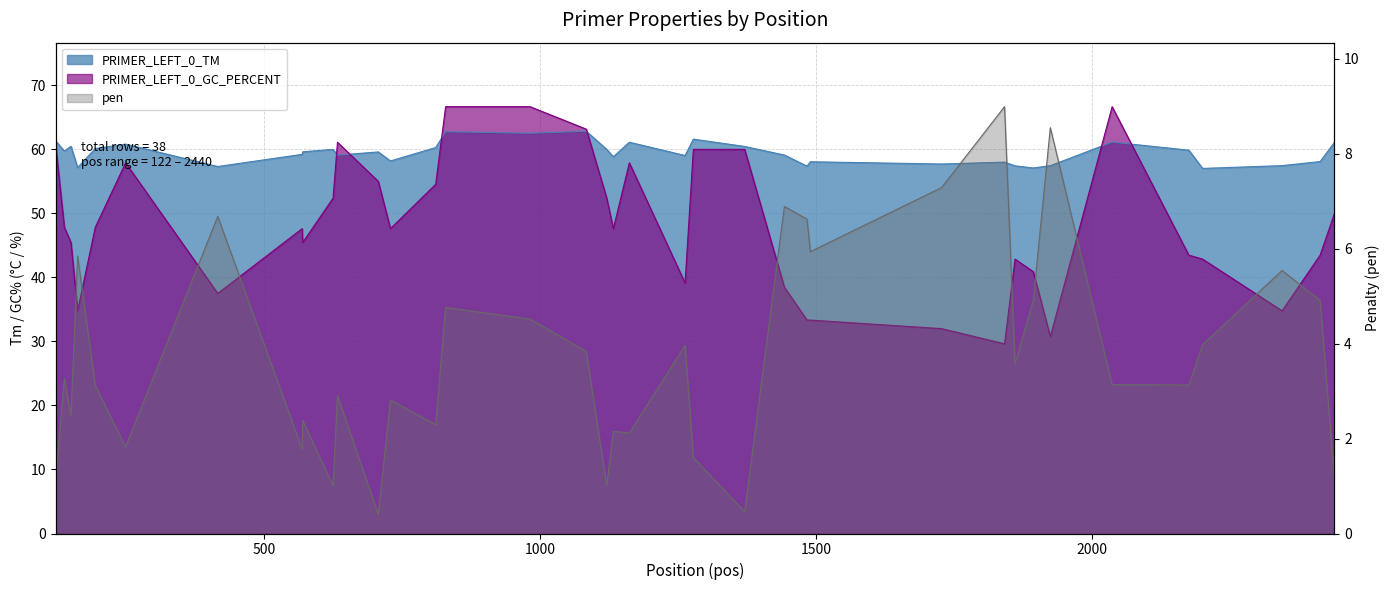

Is it true that PRIMER_LEFT_0_GC_PERCENT equals 66.7 at 982?

True